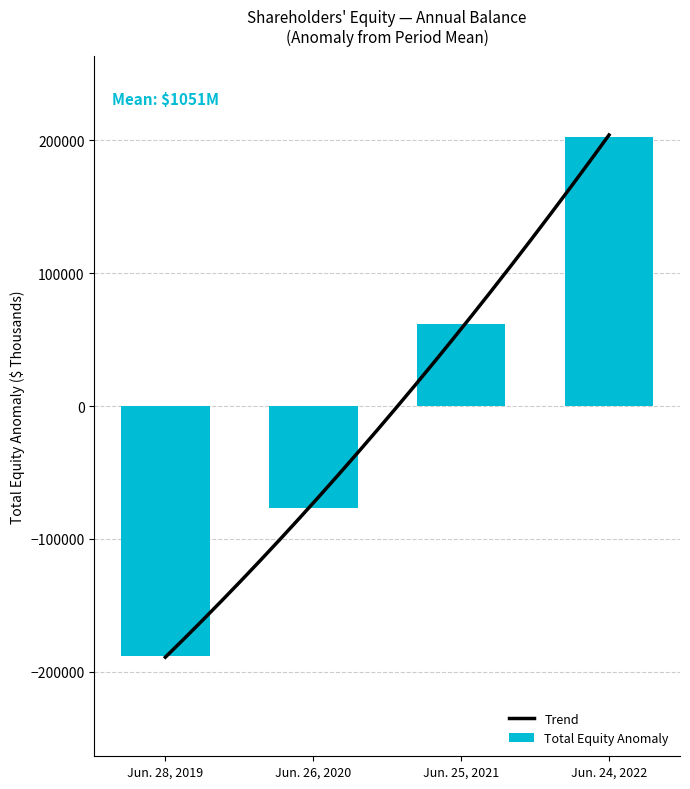

The chart shows a value of 12927.7 at Jun. 25, 2021. True or false?

False